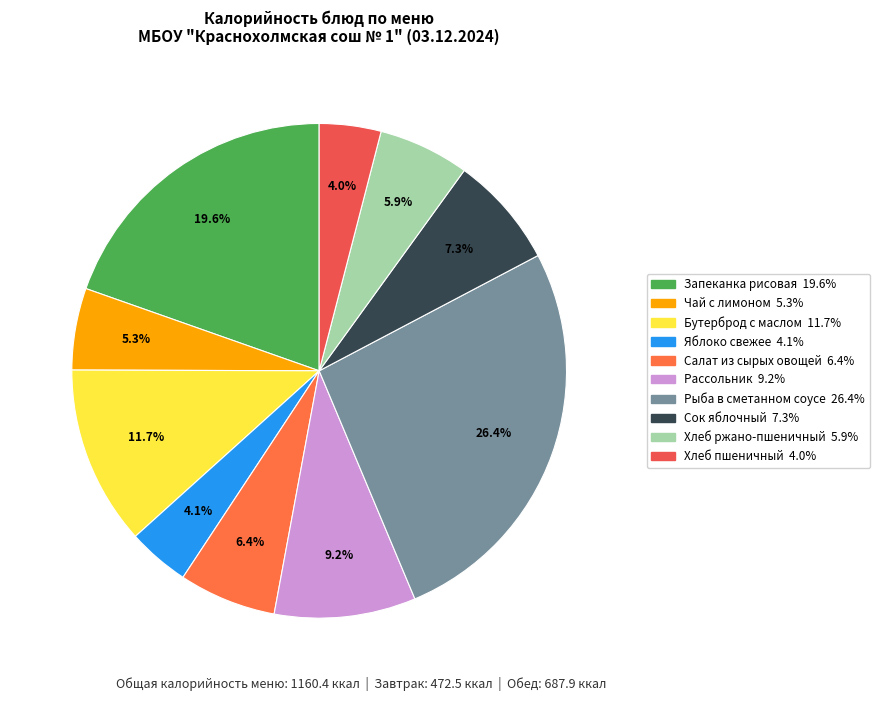

To the nearest percent, what is the difference between the largest and smallest slice percentages?

22%